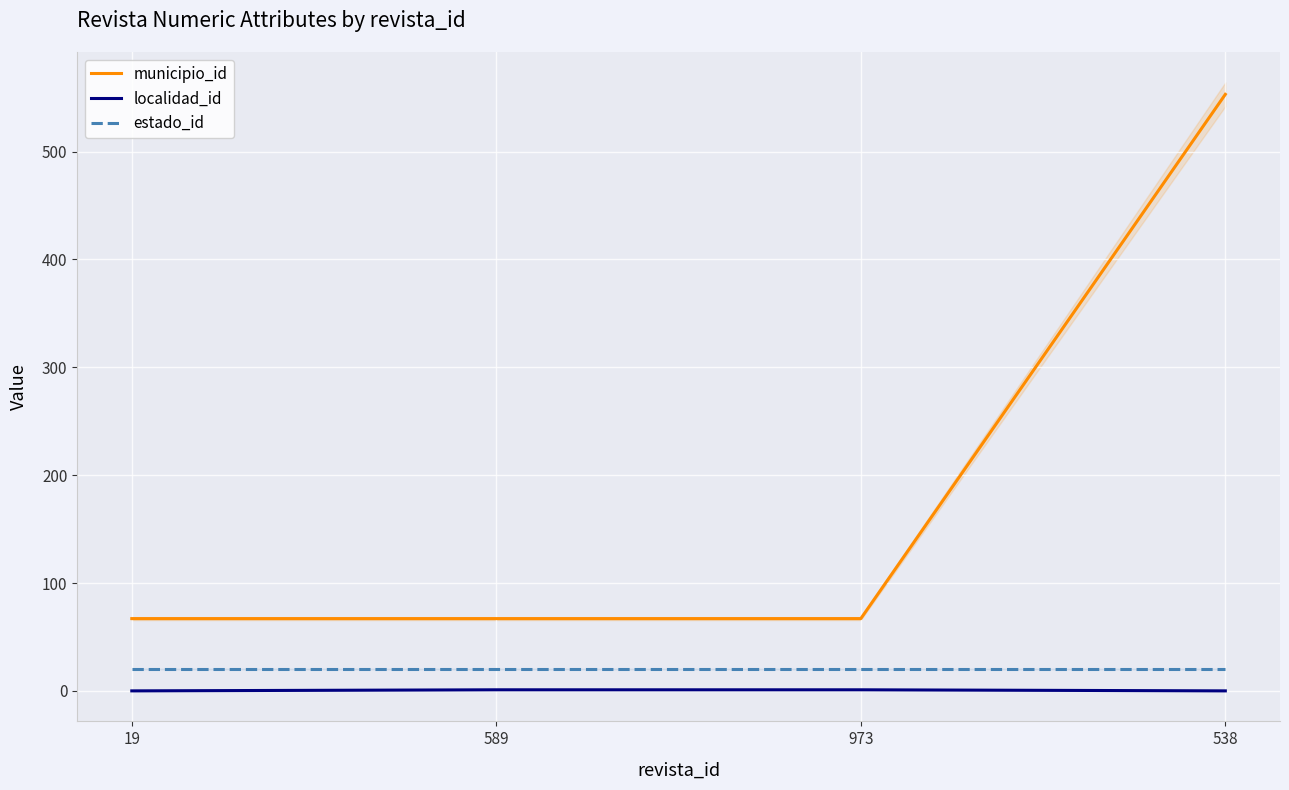

What is the label of the 3rd point from the left?

973